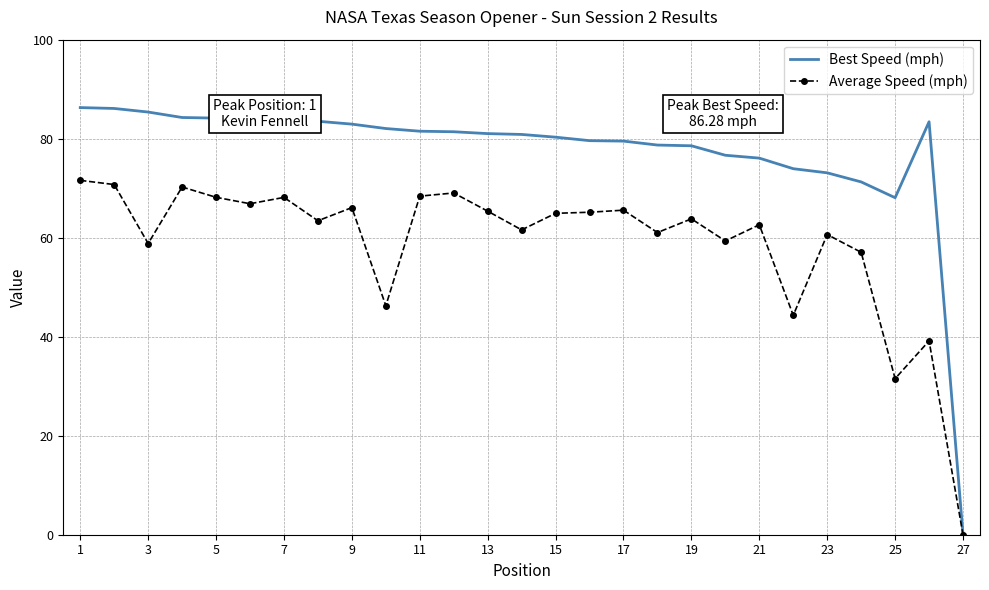

Which series has the largest total across all categories?

Best Speed (mph)